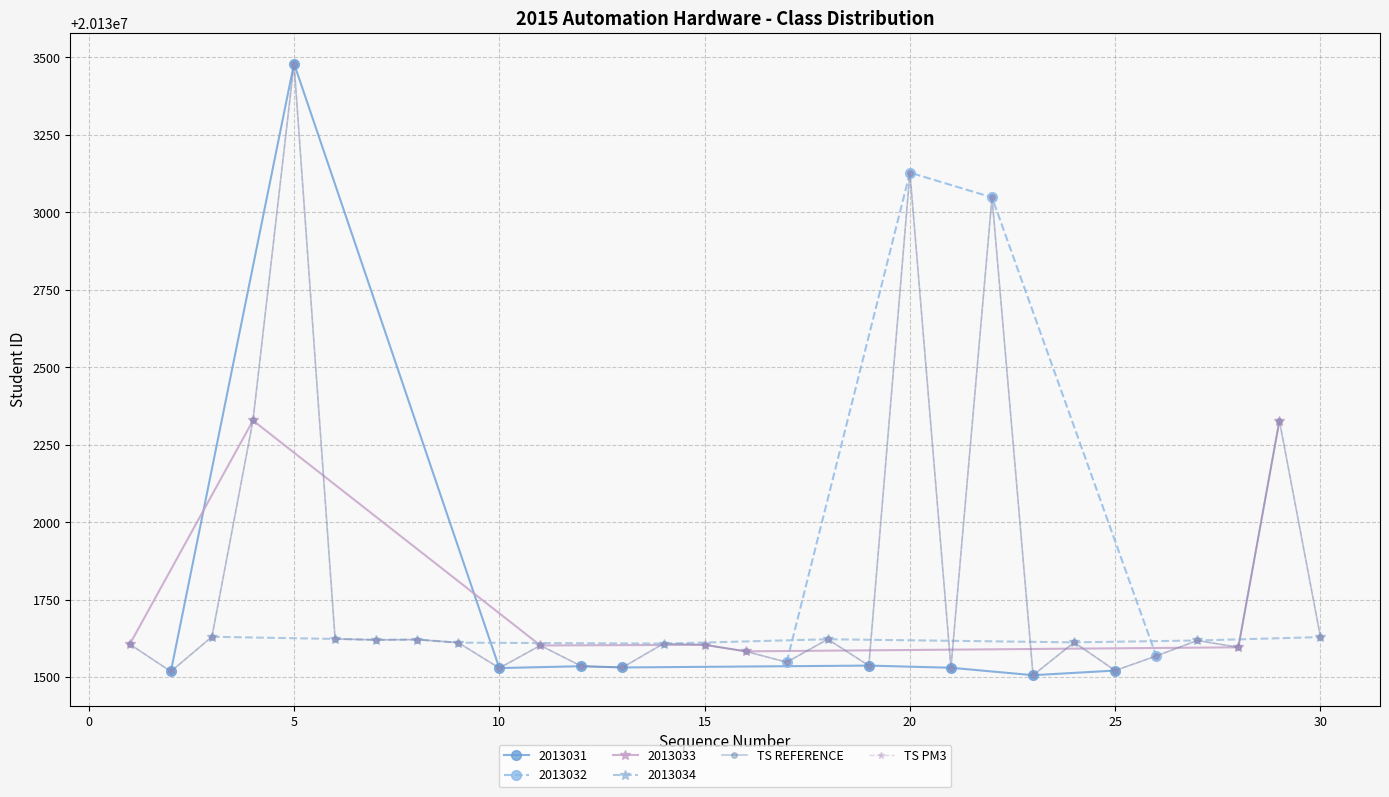

In TS REFERENCE, how many points are lower than both neighbors (excluding endpoints)?

10